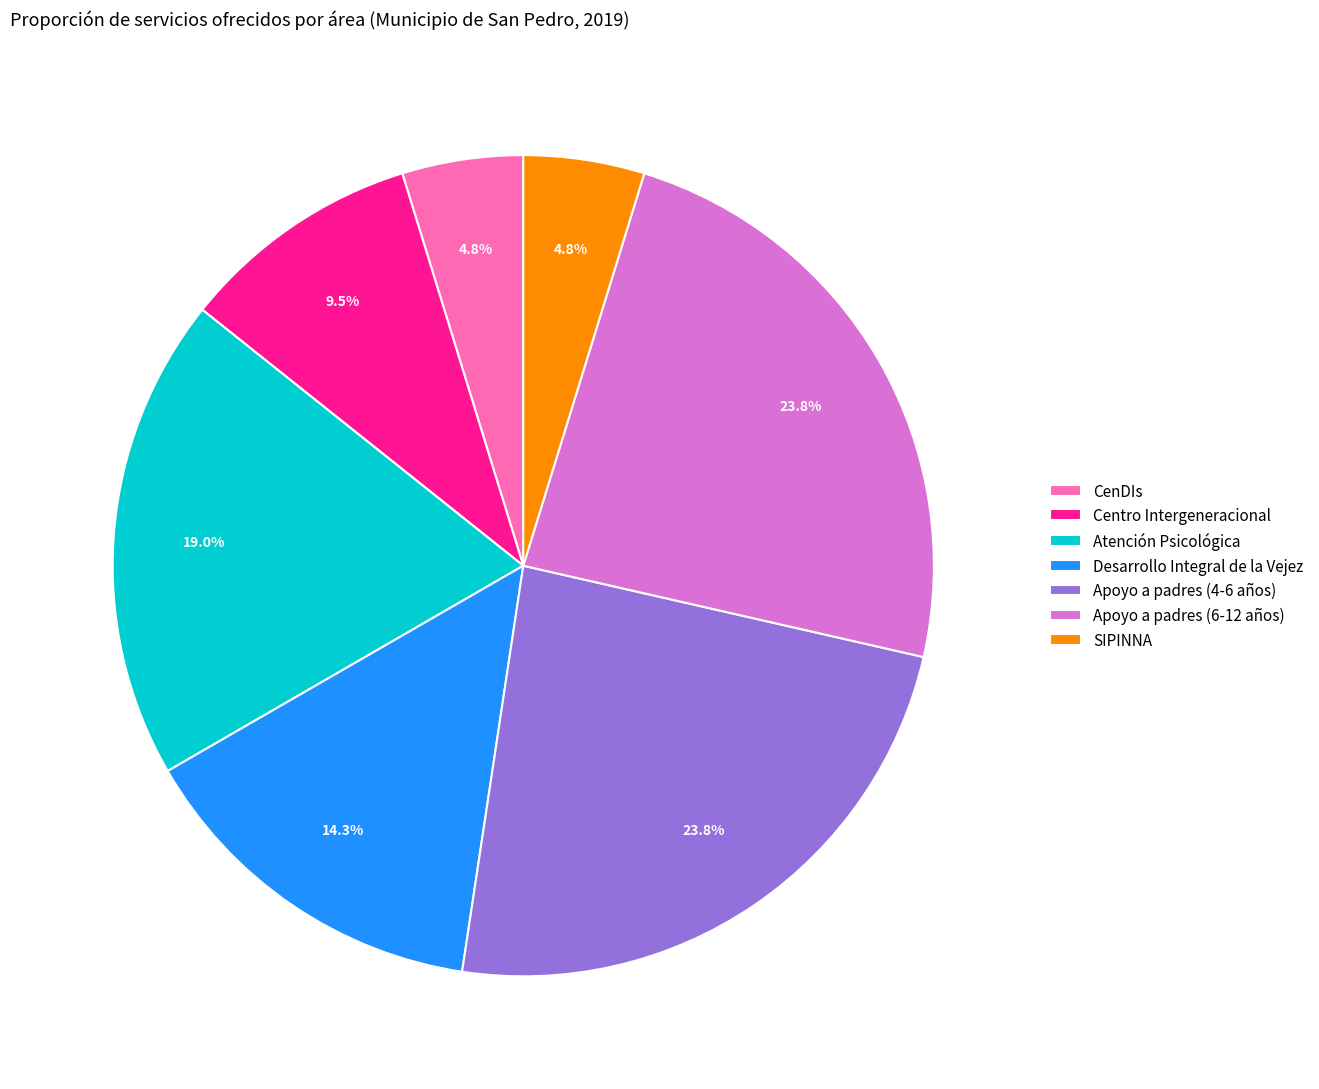

How many segments does this pie chart have?

7